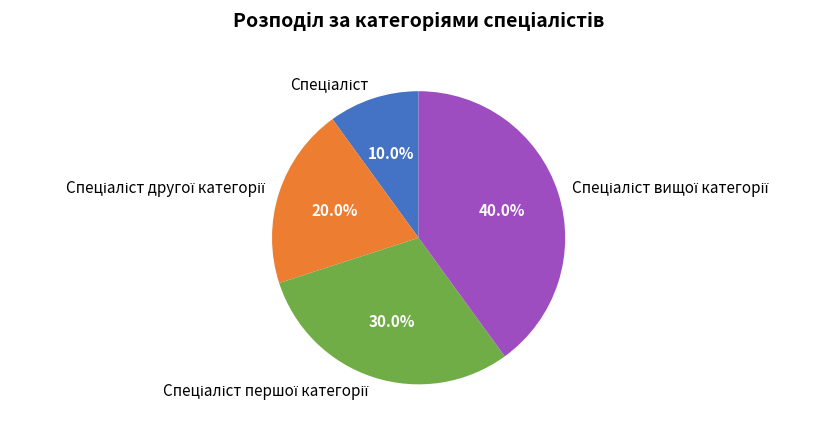

Is there any slice that represents more than half of the pie?

No